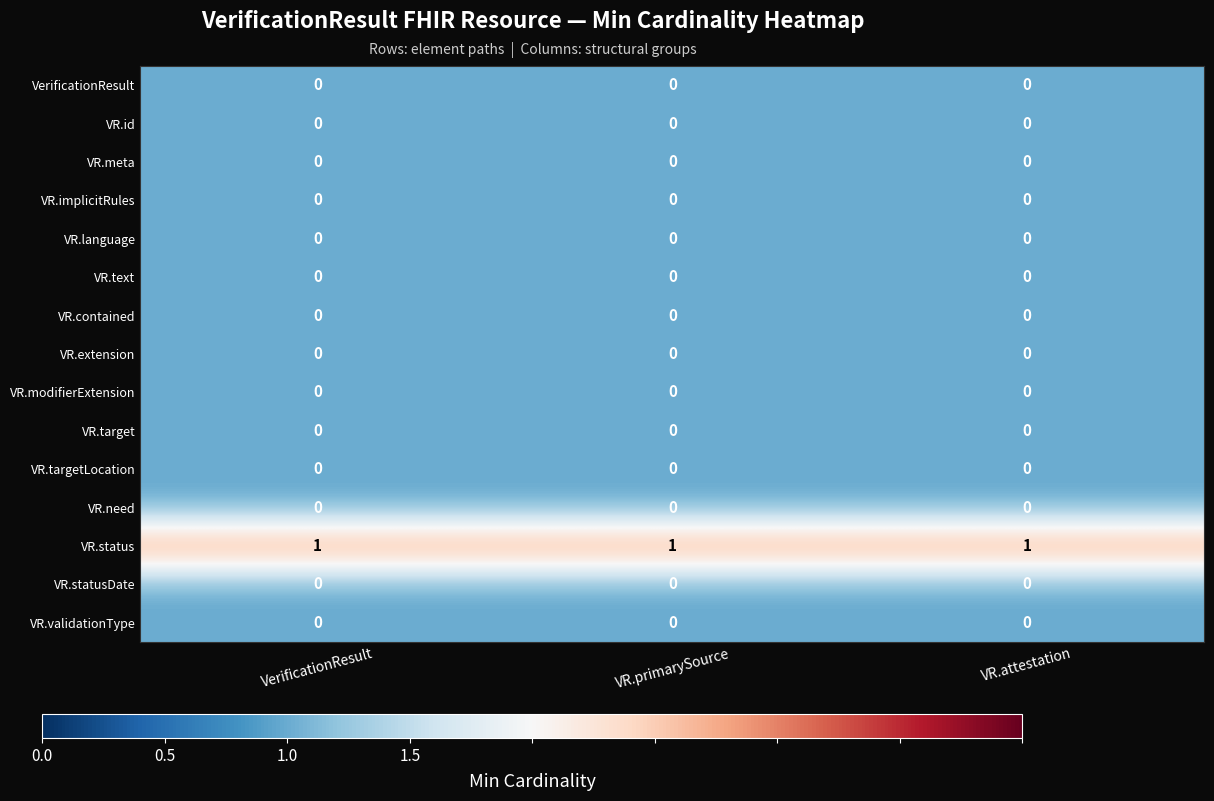

The value of VR.validationType at VR.attestation is 0. True or false?

True